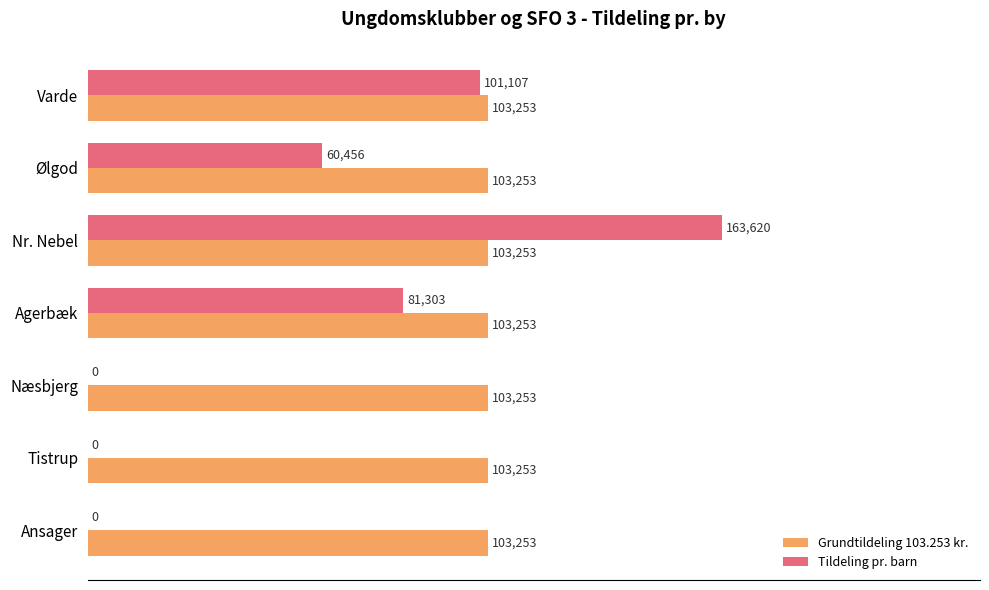

The Grundtildeling 103.253 kr. series shows 169260.1 at Varde. True or false?

False